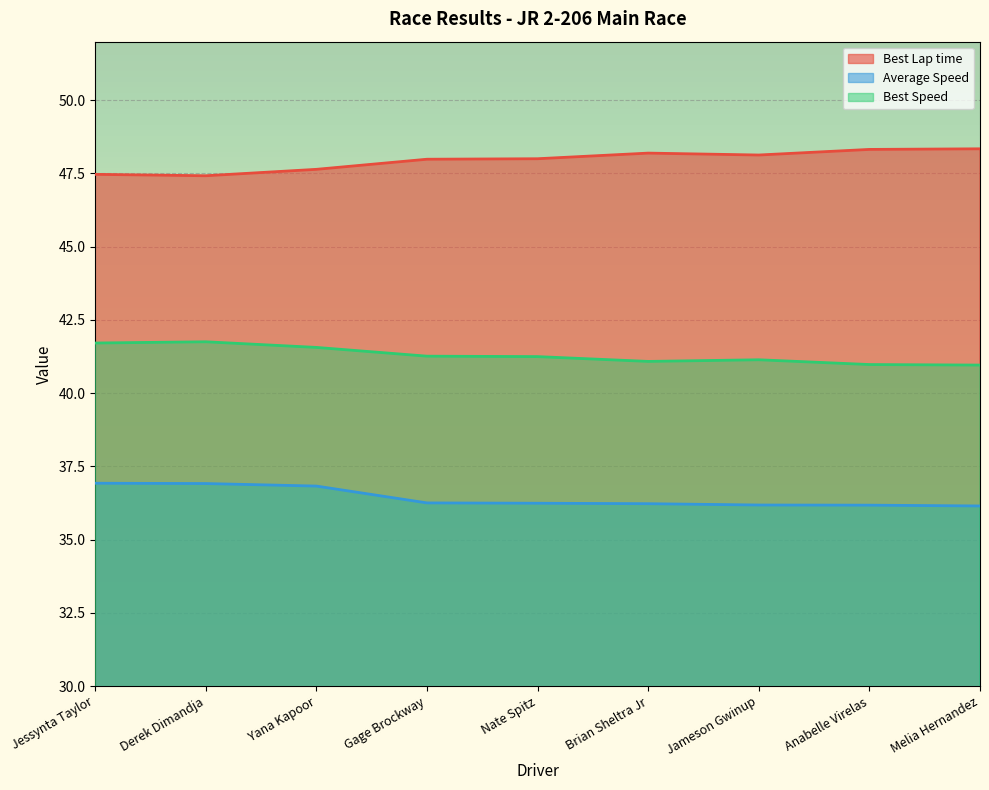

At how many categories does at least one series exceed 42?

9